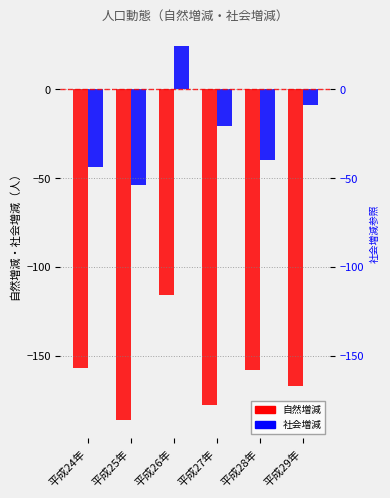

Between 平成24年 and 平成25年, which series saw the biggest shift?

自然増減